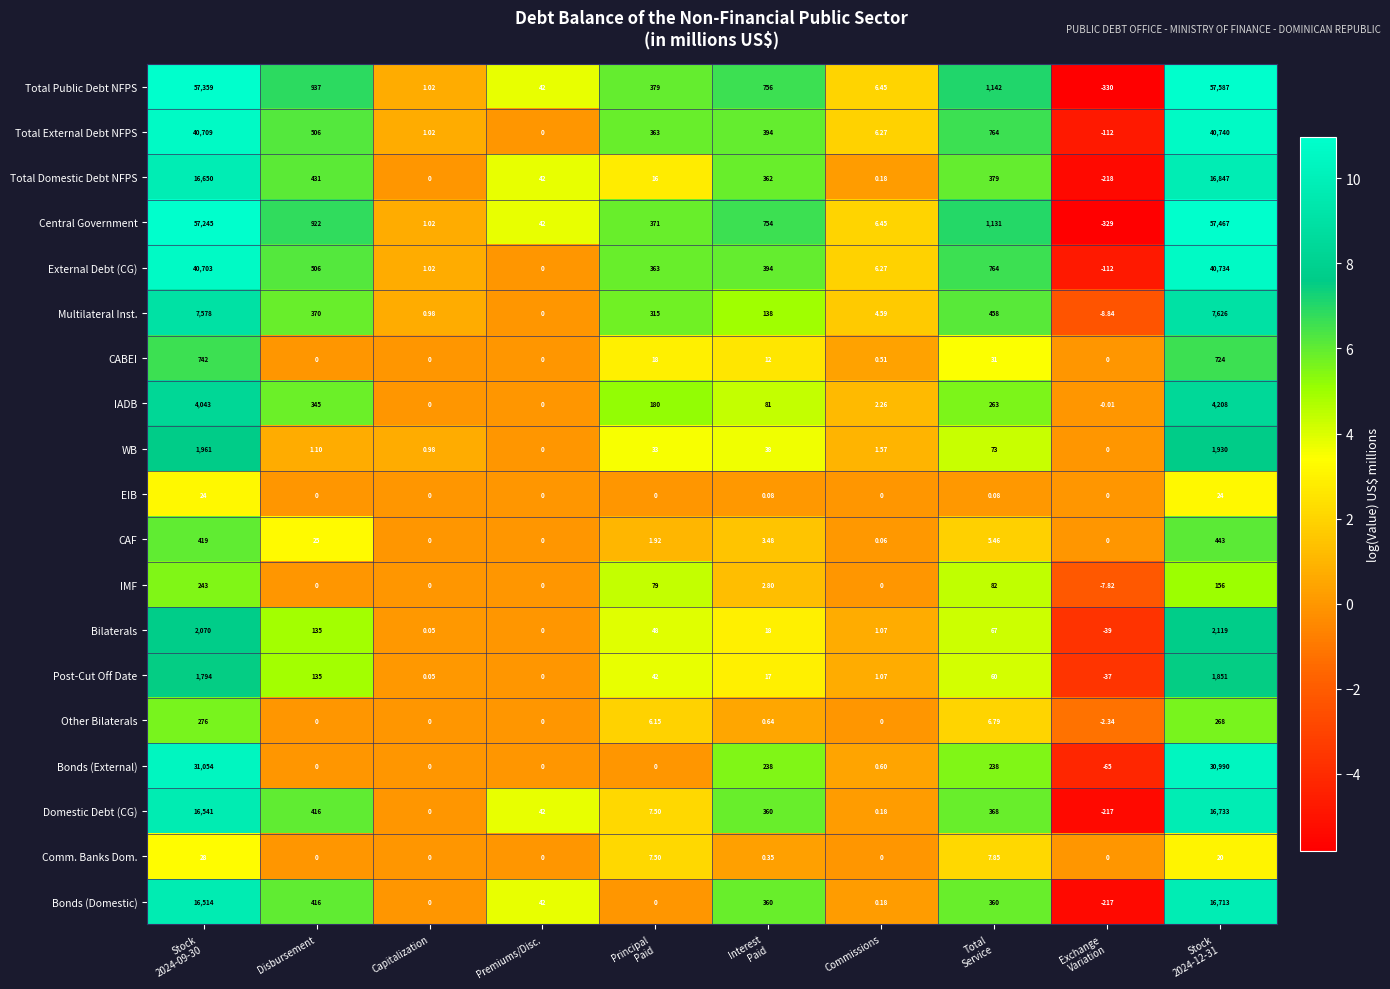

At which label is CAF closest to 221?

Disbursement